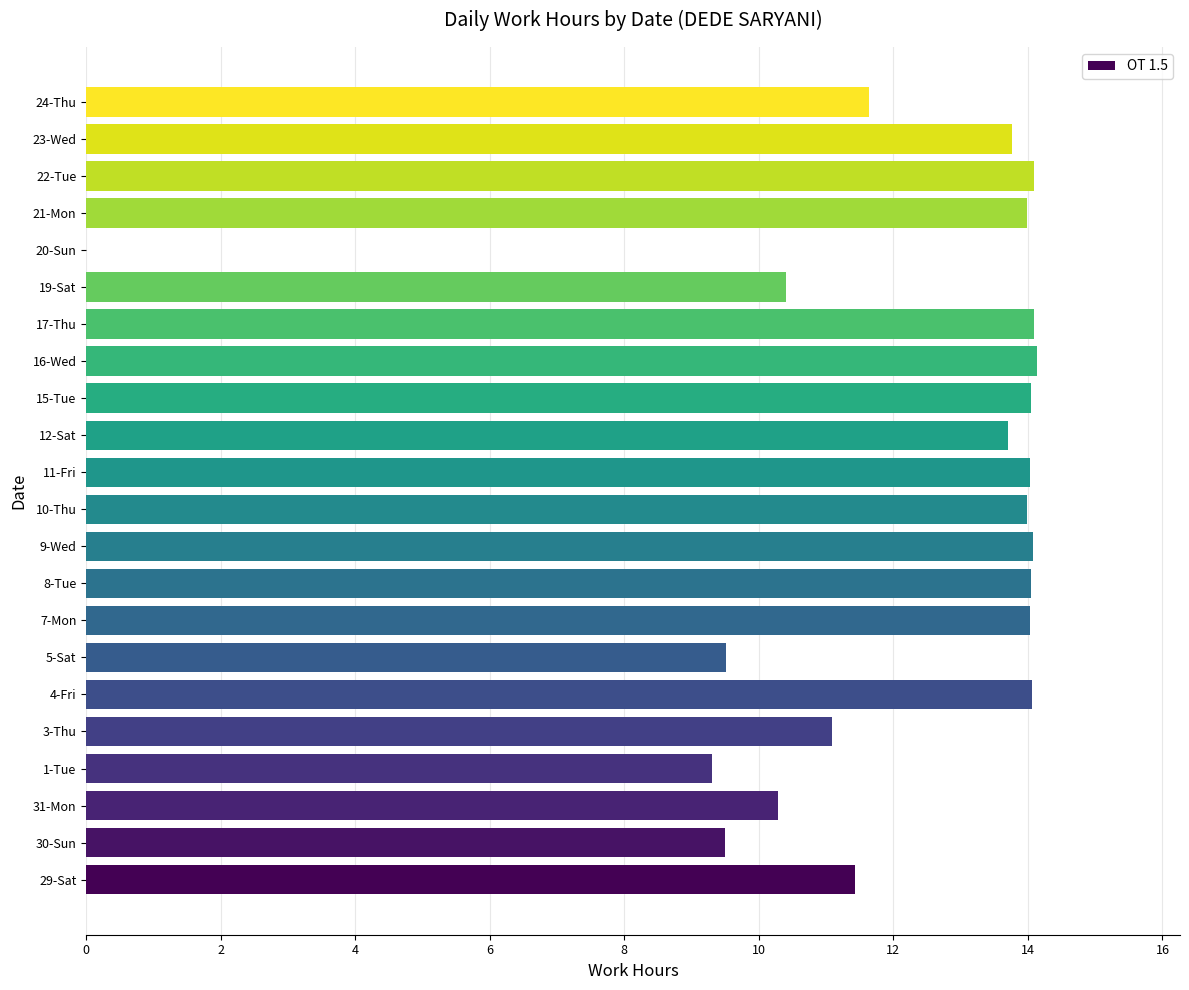

True or false: the data shows 24.7 at 16-Wed.

False